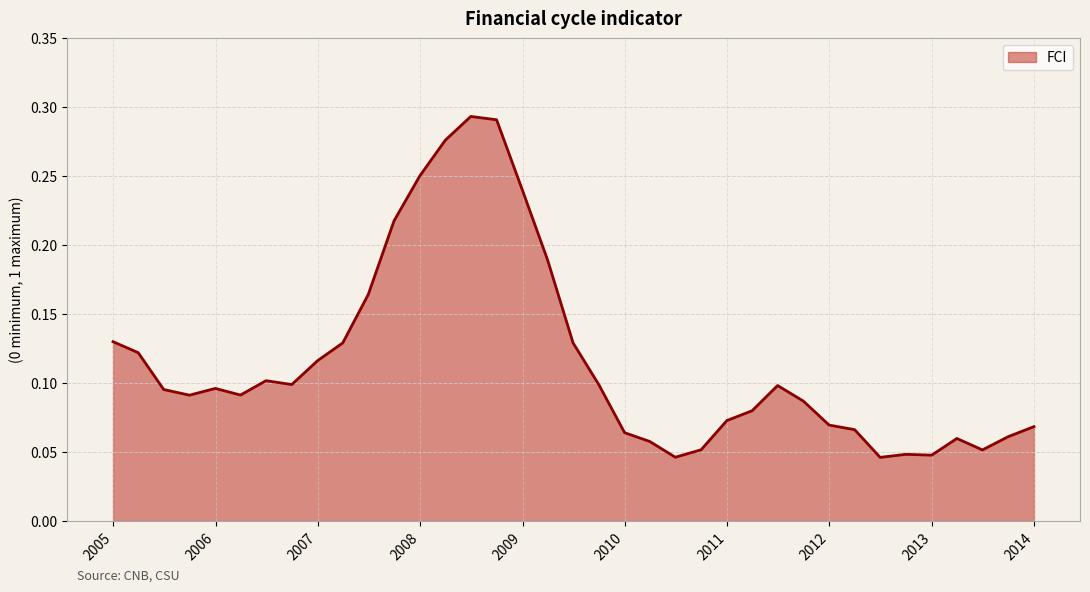

What is the label of the 5th point from the right?

2012-12-31